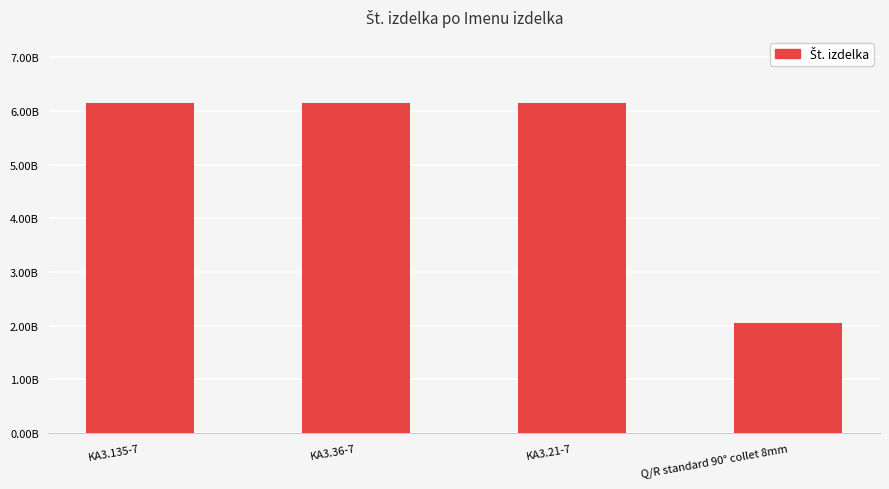

Does the chart contain any negative values?

No